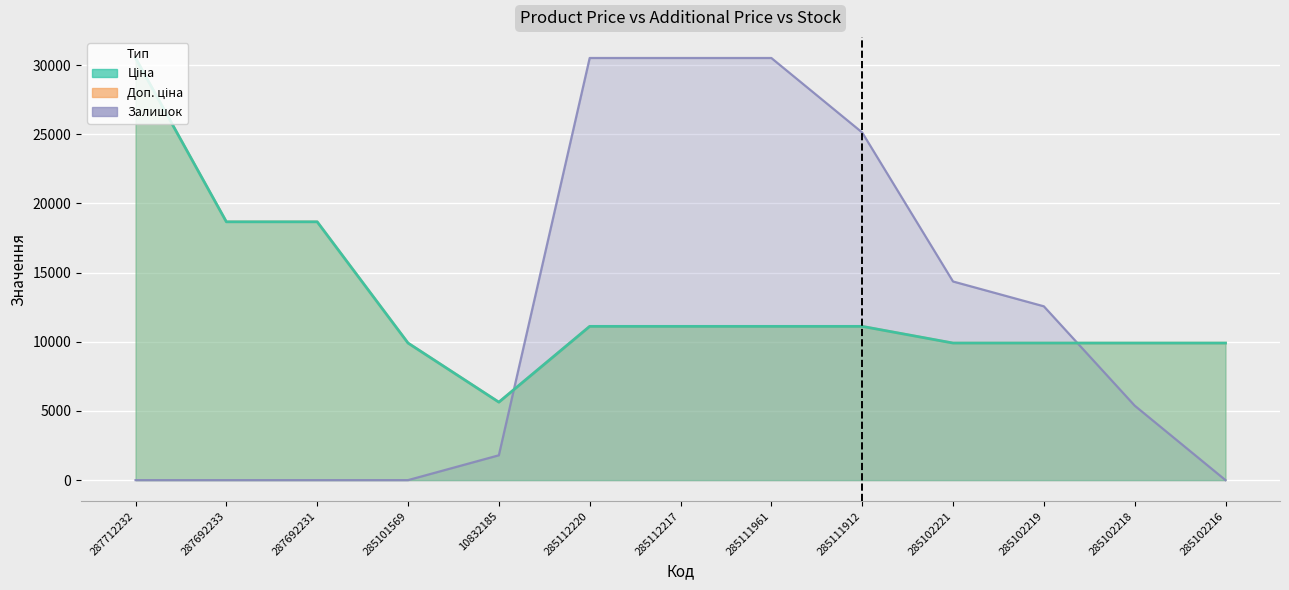

Is the value of Ціна at 285102219 greater than the value of Доп. ціна at 285112220?

No